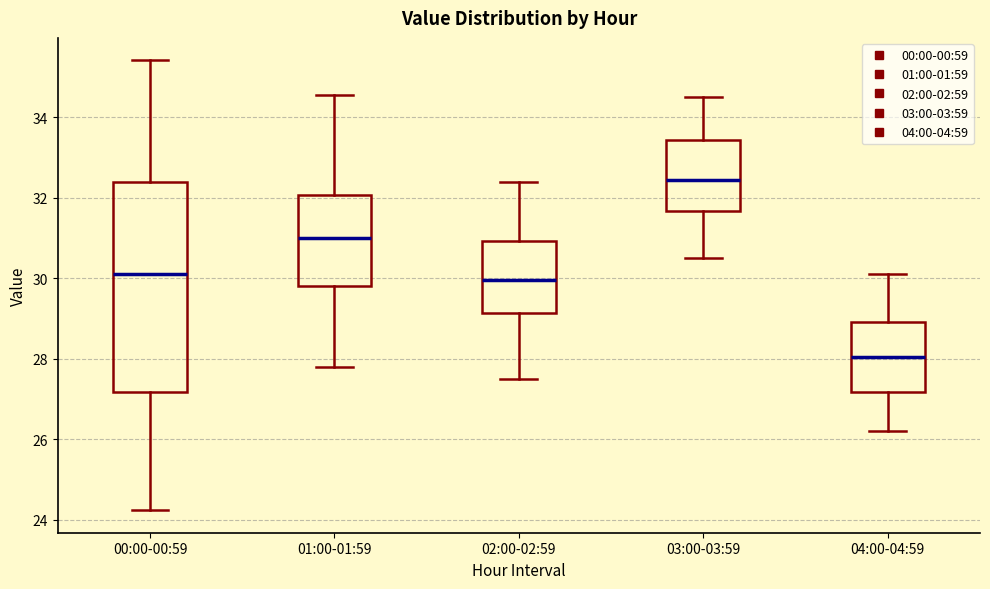

Which box has the lowest median line?

04:00-04:59